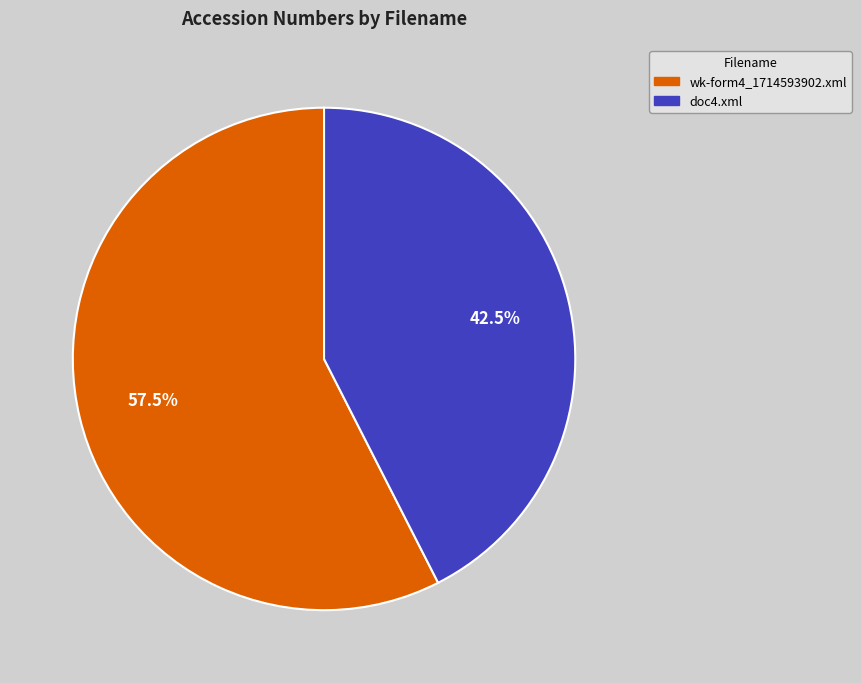

Count the number of slices in the pie.

2